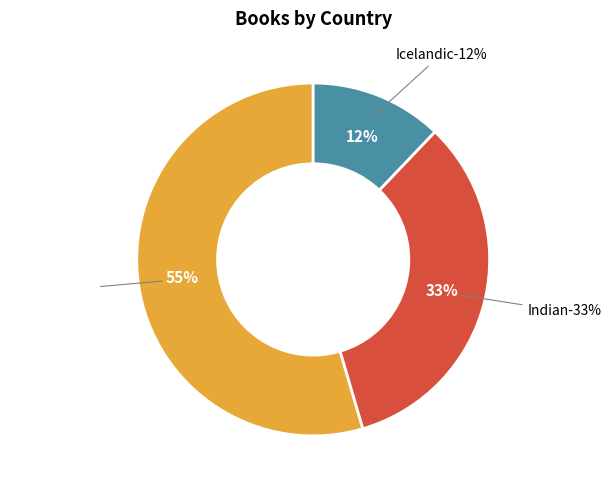

What is the majority slice?

German